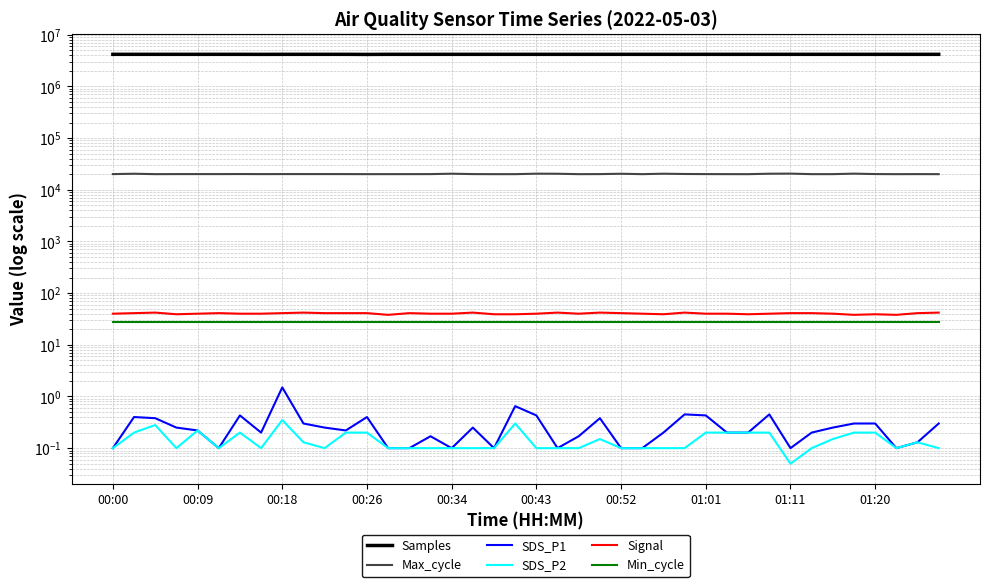

In Signal, how many points are higher than both neighbors (excluding endpoints)?

9